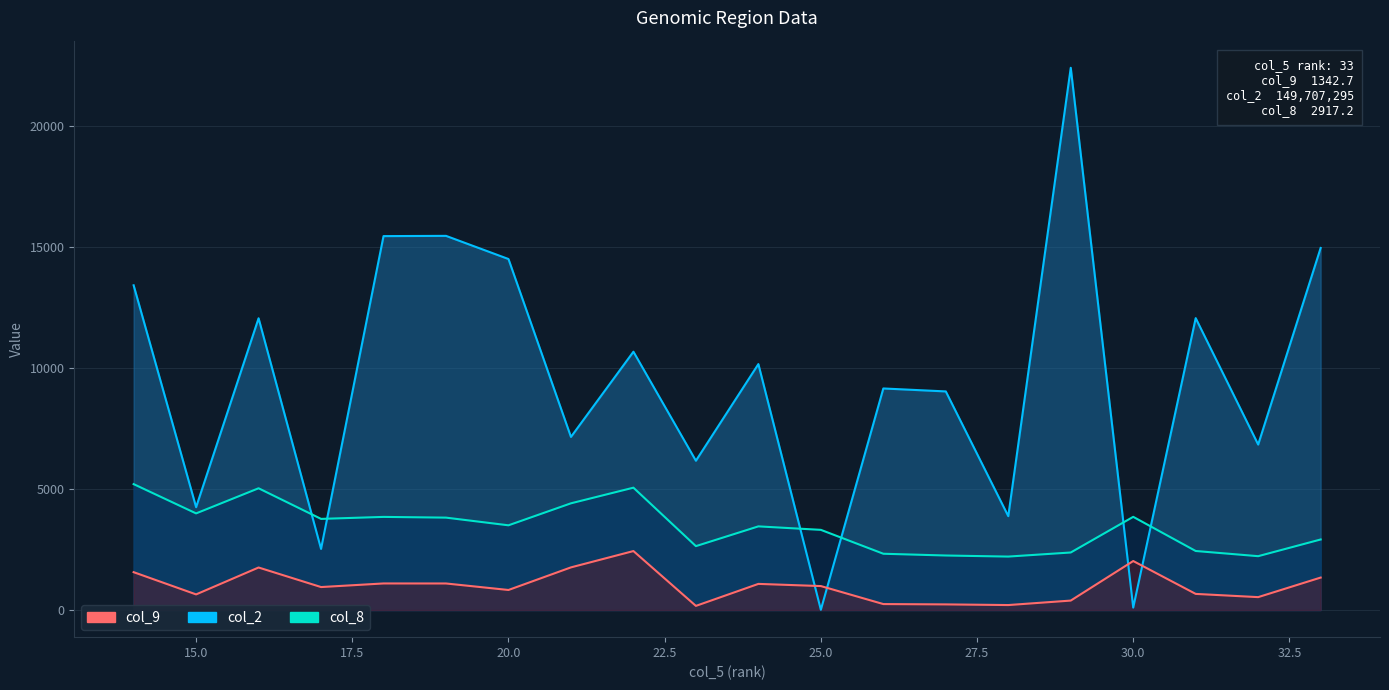

What is the difference between the col_2 values at 32 and 27?

2196.7